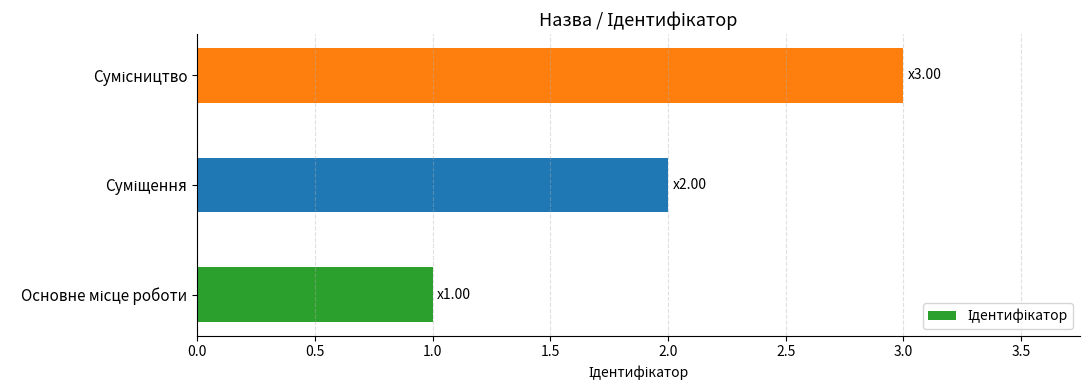

How many distinct data groups are displayed?

1